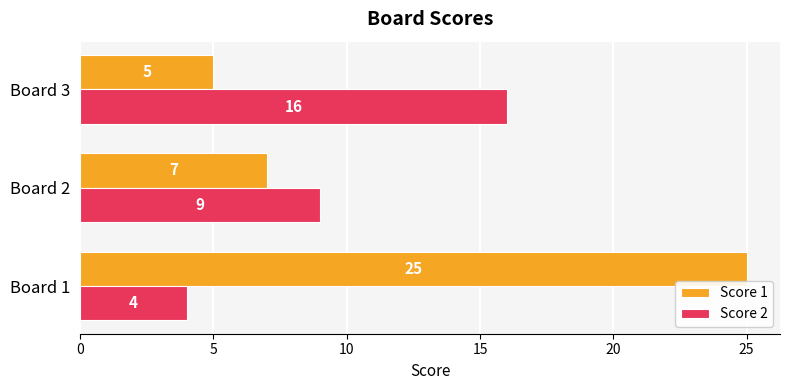

What are all the series names shown in the legend?

Score 1, Score 2